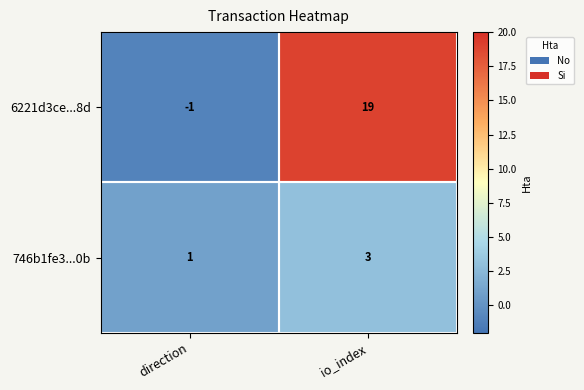

Is it true that 6221d3ce...8d equals -1 at direction?

True